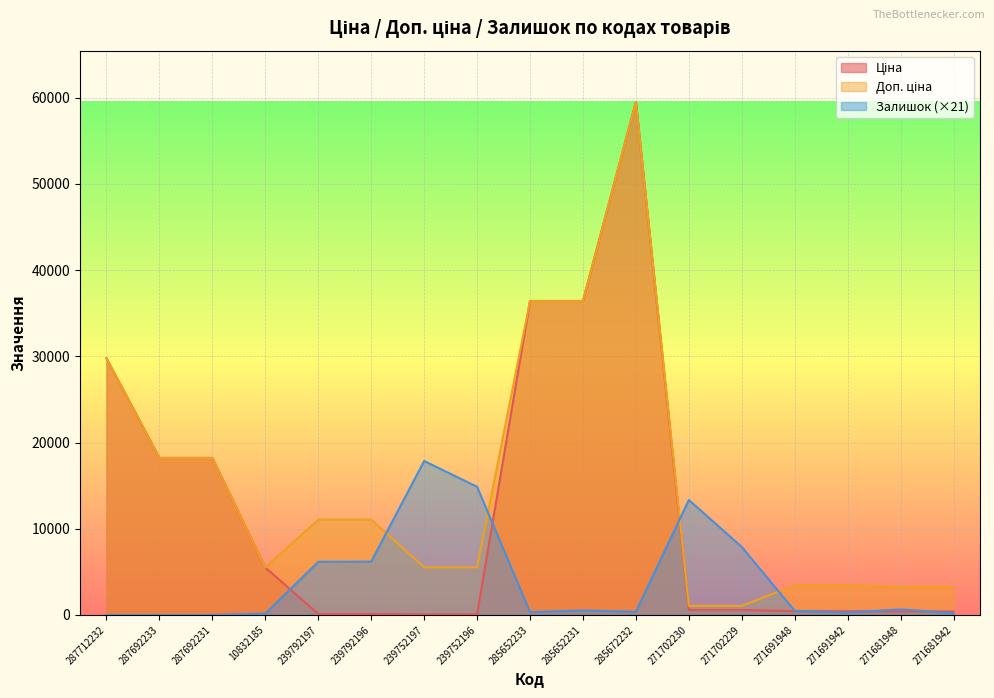

How many lines are shown in the chart?

3